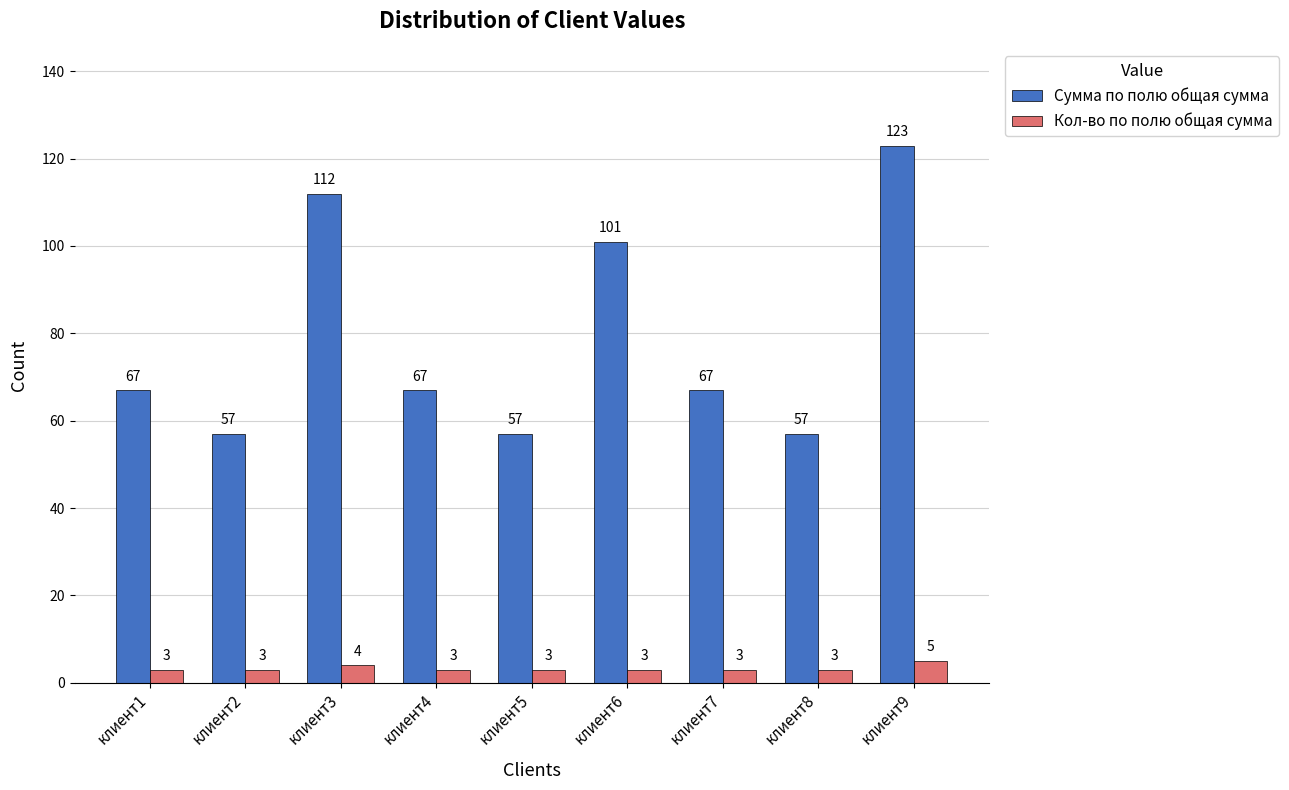

What is the difference between the maximum and minimum values in the Кол-во по полю общая сумма series?

2